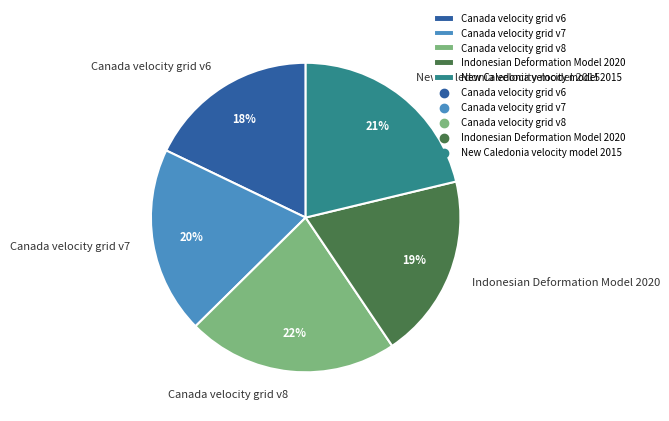

How many slices are in this pie chart?

5